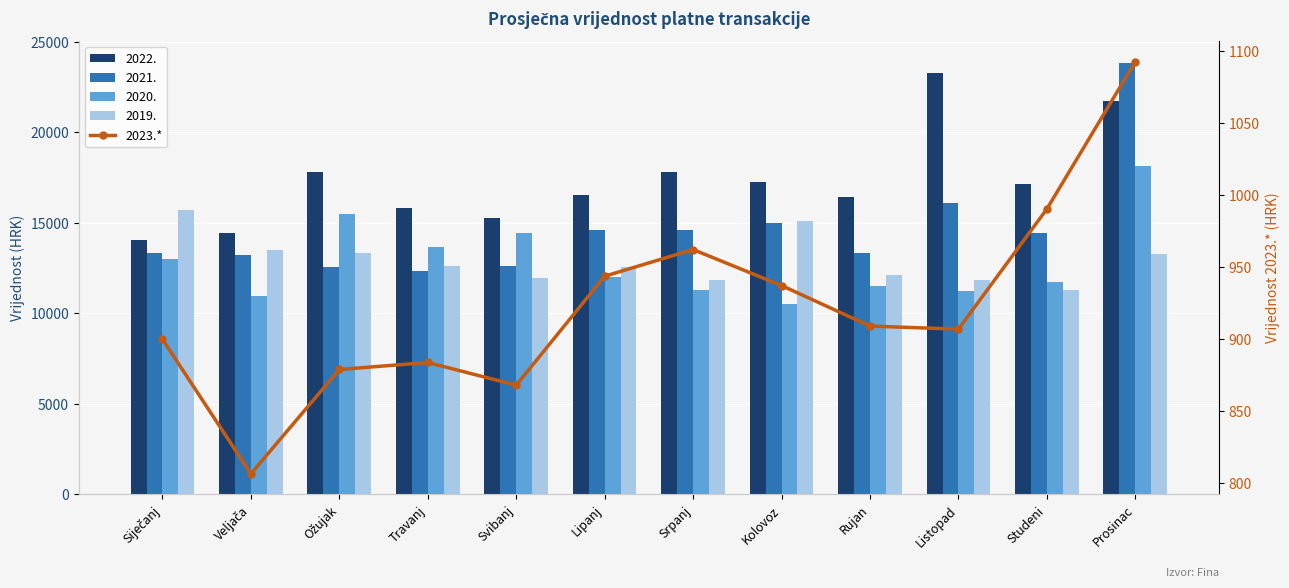

The value at Ožujak is 878.8. True or false?

True